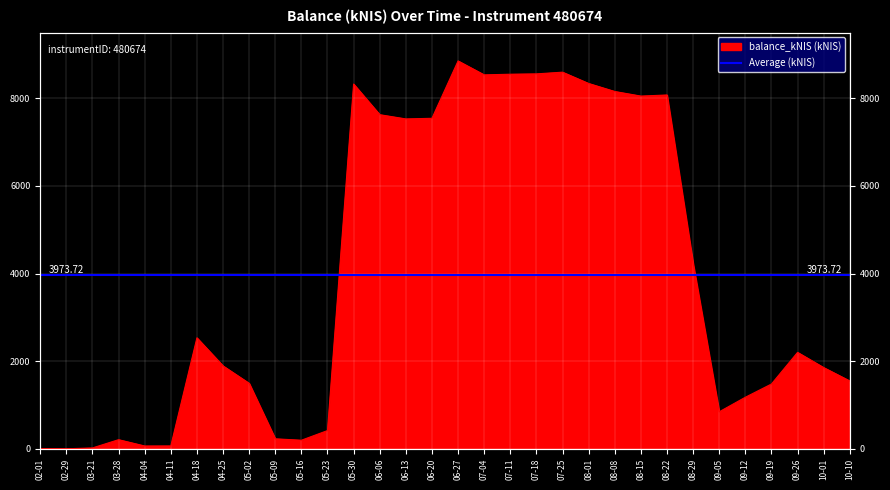

Rank the categories by value from highest to lowest.

06-27, 07-25, 07-18, 07-11, 07-04, 08-01, 05-30, 08-08, 08-22, 08-15, 06-06, 06-20, 06-13, 08-29, 04-18, 09-26, 04-25, 10-01, 10-10, 05-02, 09-19, 09-12, 09-05, 05-23, 05-09, 03-28, 05-16, 04-11, 04-04, 03-21, 02-01, 02-29